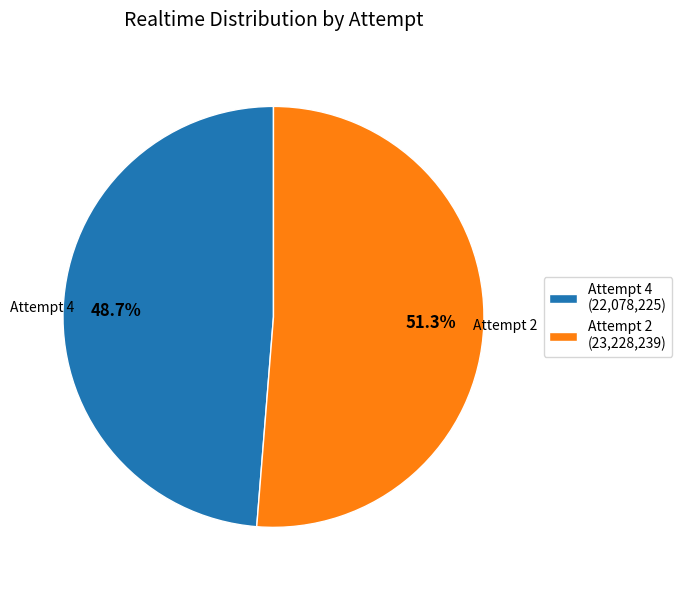

Which category has the biggest portion of the pie?

Attempt 2 (23,228,239)